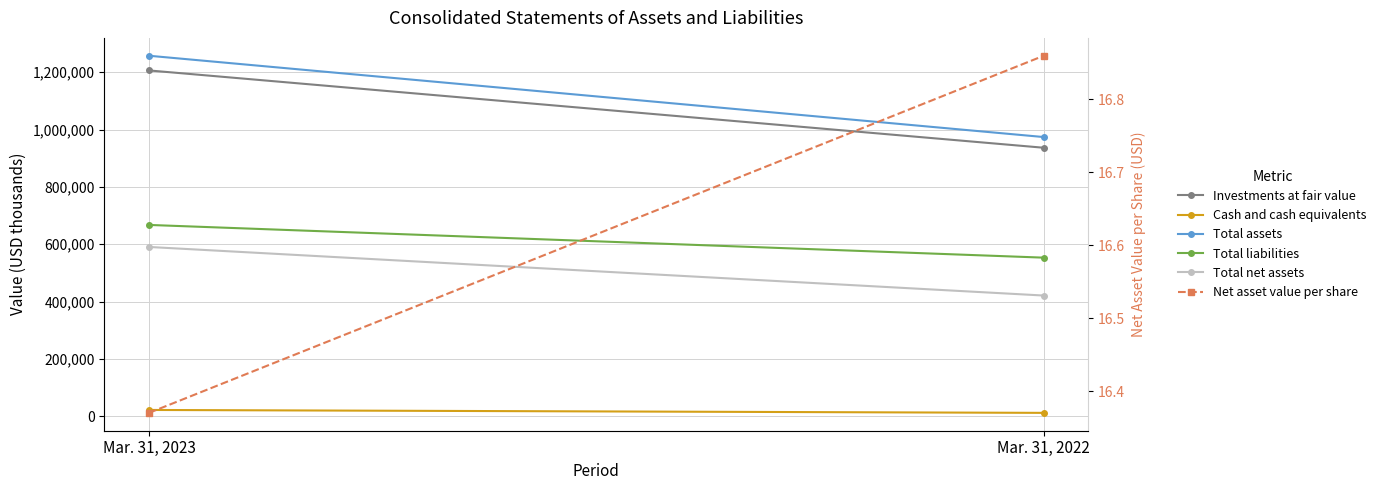

Between Mar. 31, 2023 and Mar. 31, 2022, which is larger?

Mar. 31, 2023